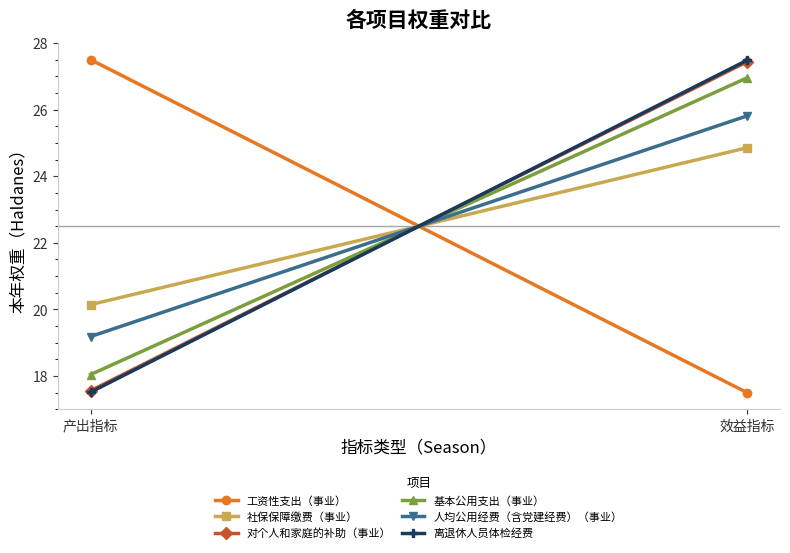

Is the value of 对个人和家庭的补助（事业） at 效益指标 greater than the value of 工资性支出（事业） at 效益指标?

Yes